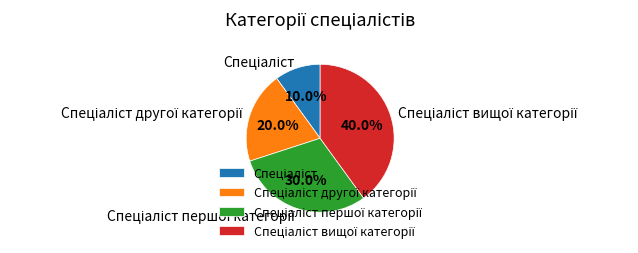

Is there any slice that represents more than half of the pie?

No